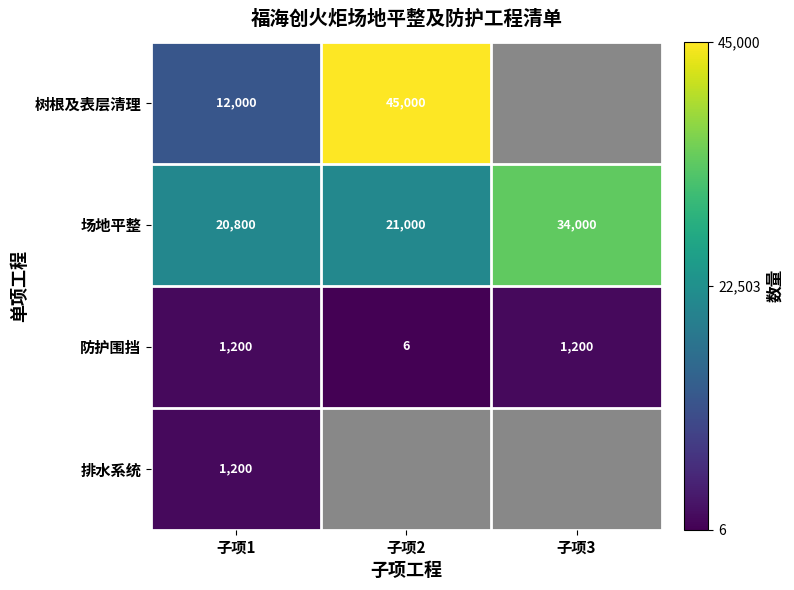

What value does the 防护围挡 series have at 子项1, to the nearest 10?

1200